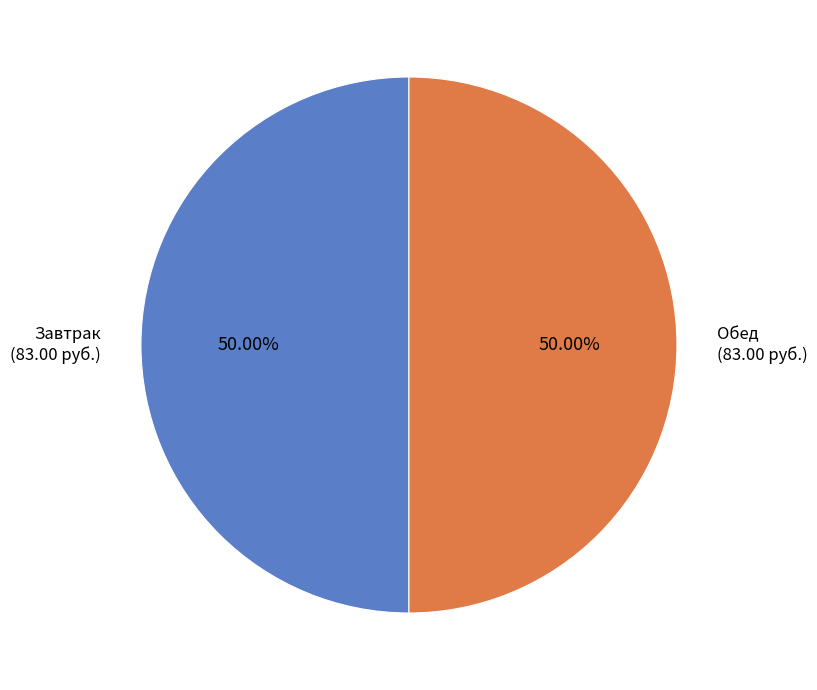

To the nearest percent, what is the average slice percentage?

50%